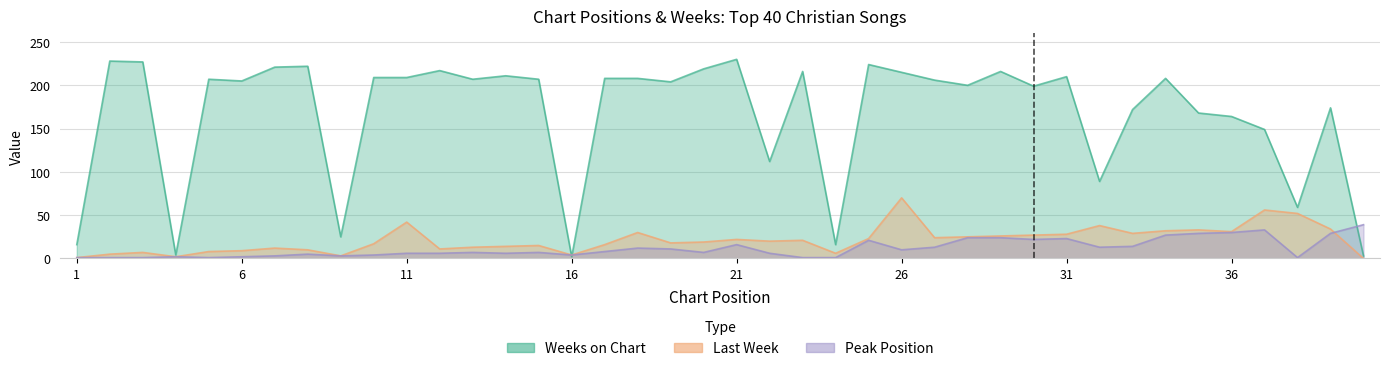

True or false: Peak Position and Last Week cross at least once.

True